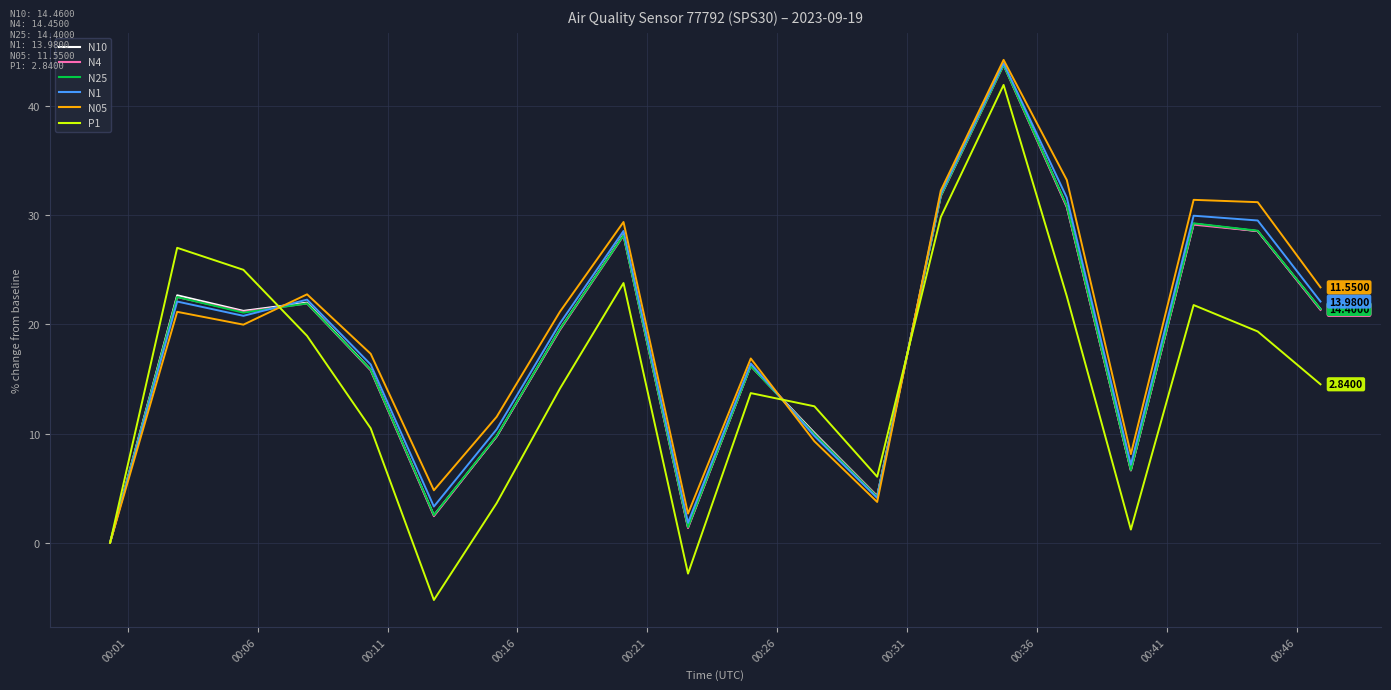

Which series has the largest range (max minus min)?

P1